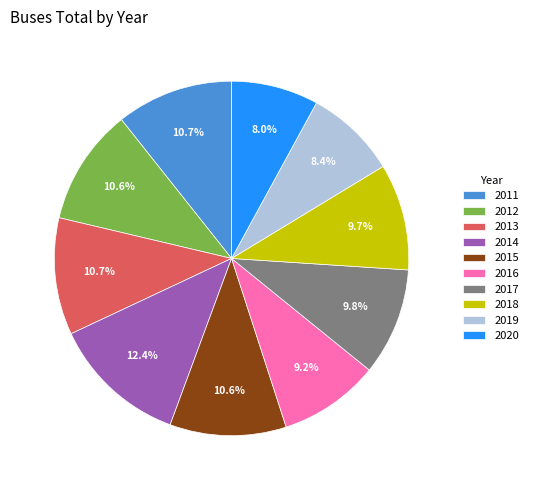

How many slices are in this pie chart?

10